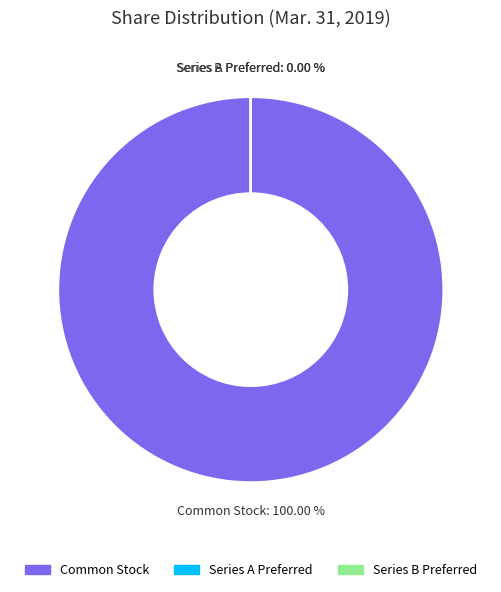

To the nearest percent, what is the difference between the largest and smallest slice percentages?

100%